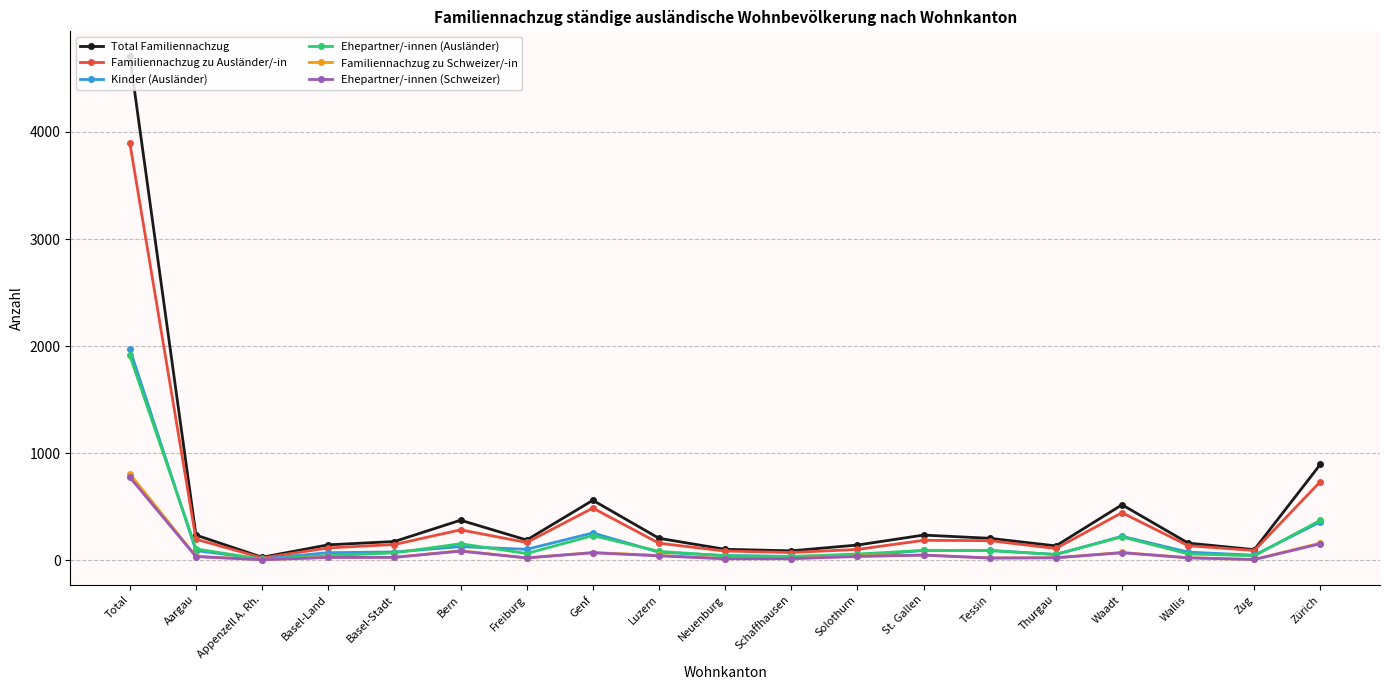

True or false: Ehepartner/-innen (Schweizer) has more than 0 interior local peaks.

True